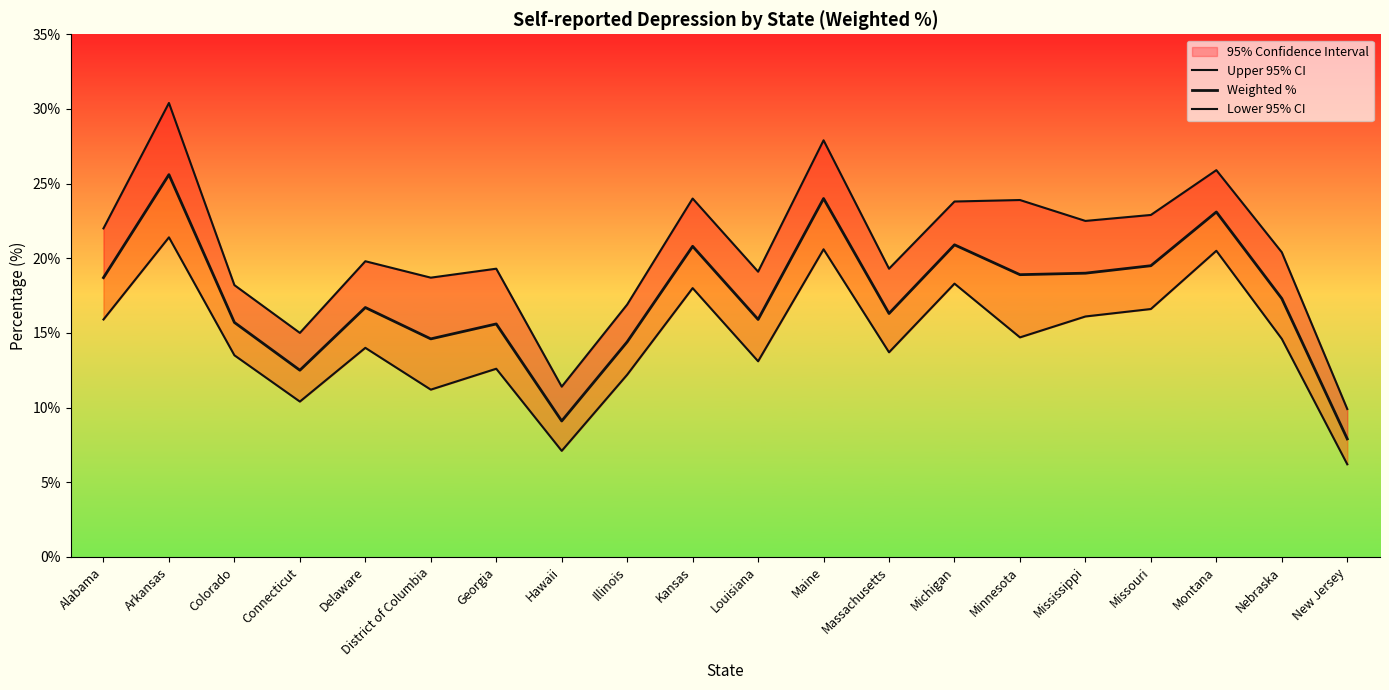

What is the difference between the highest and lowest values at District of Columbia?

7.5